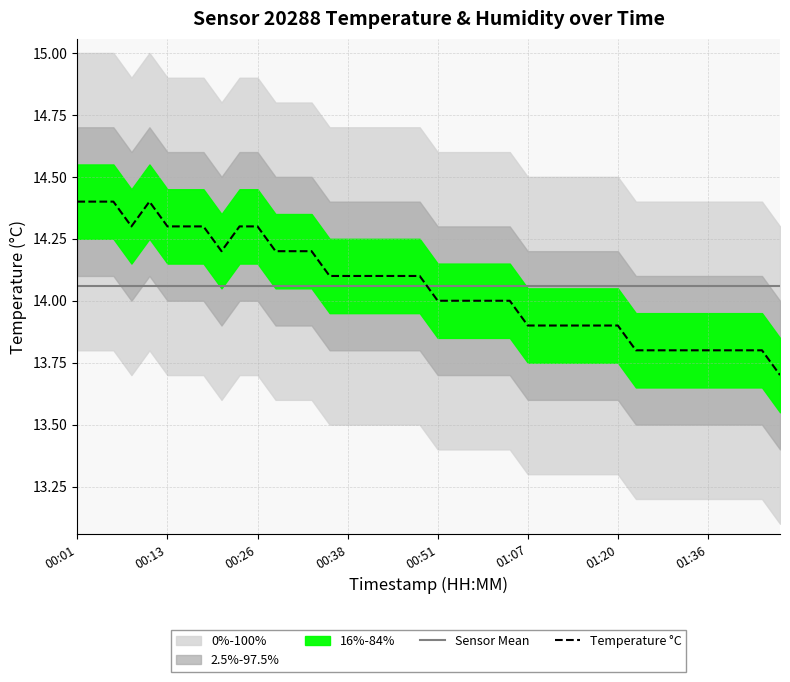

Which series changed the most between 12 and 24?

Temperature °C